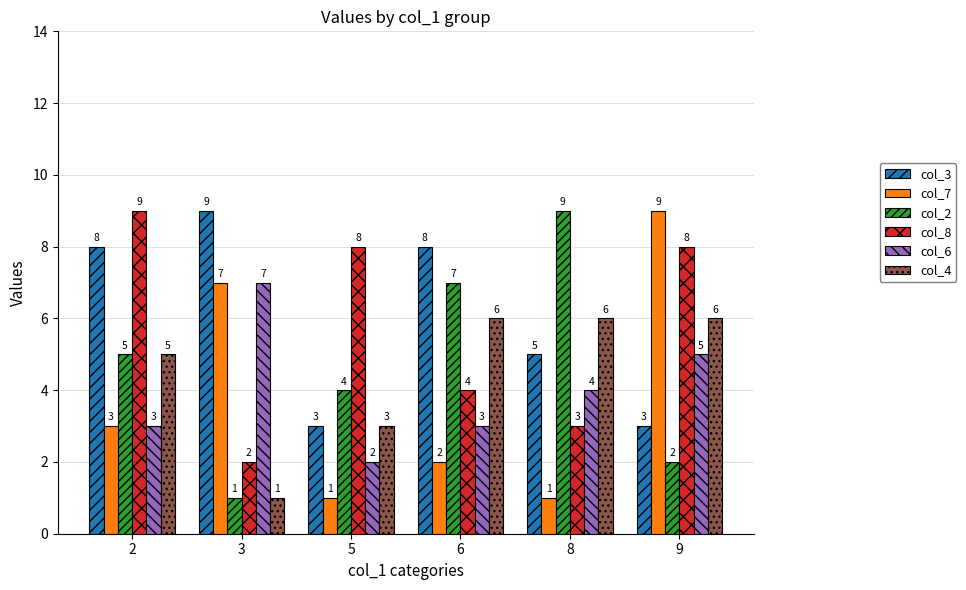

How many groups of bars are there?

6